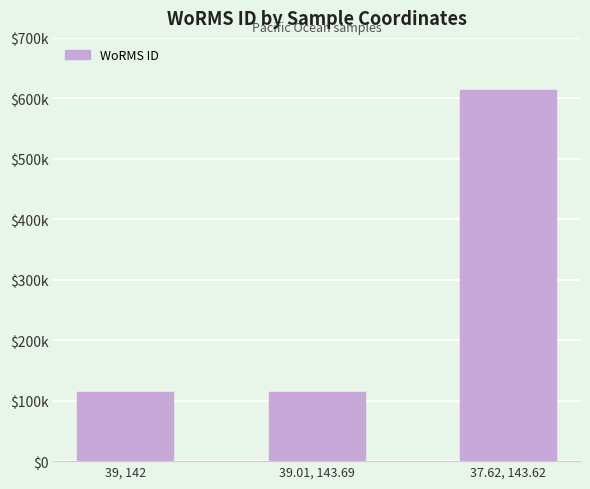

Rank the categories by value from lowest to highest.

39, 142, 39.01, 143.69, 37.62, 143.62